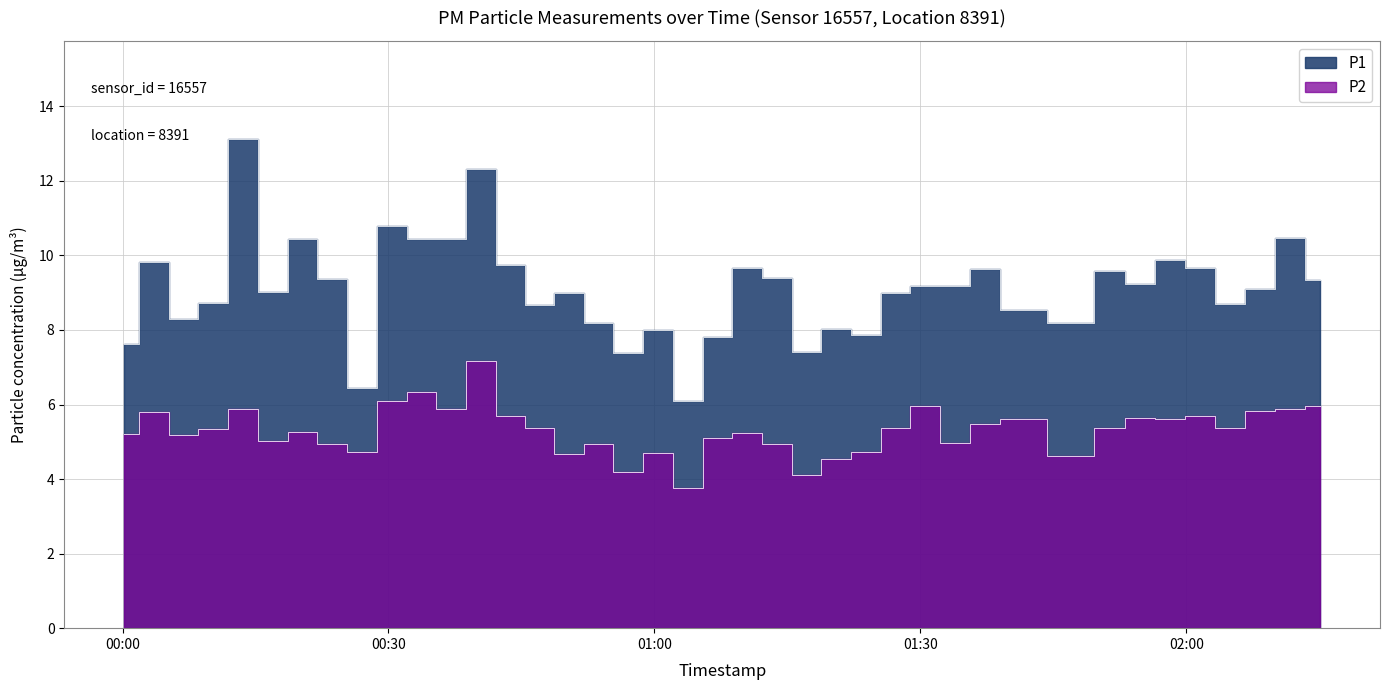

What is the label of the 30th point from the right?

2023-01-24T00:33:44